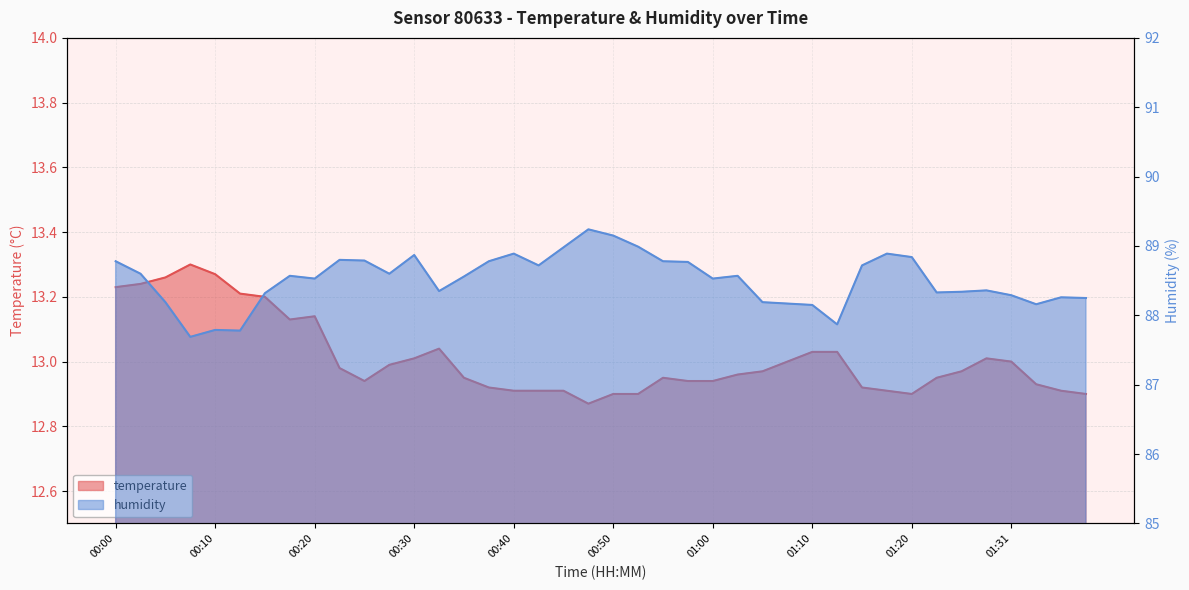

How many lines are shown in the chart?

2